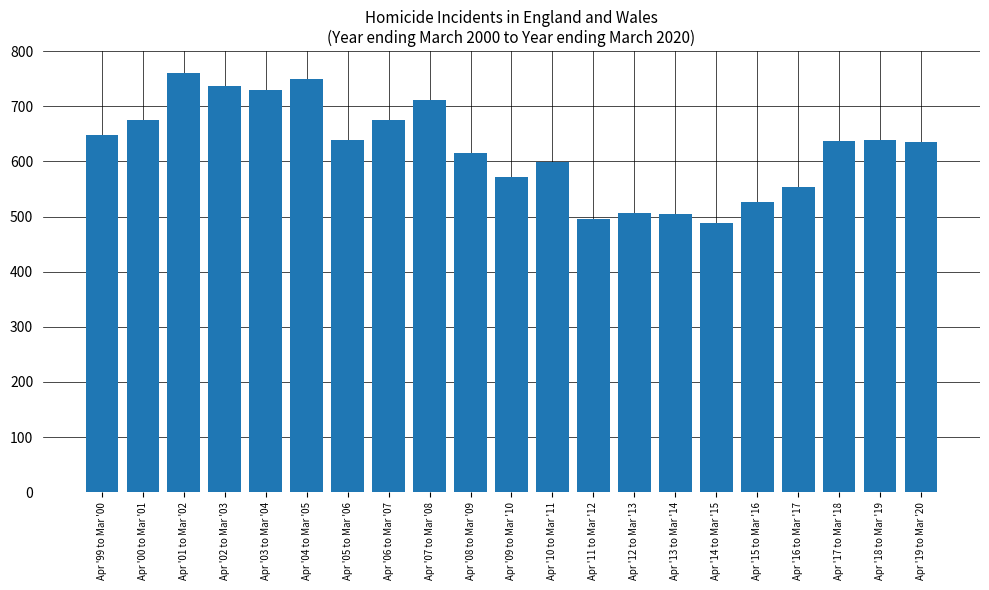

Is it true that the value at Apr '11 to Mar '12 is 659?

False